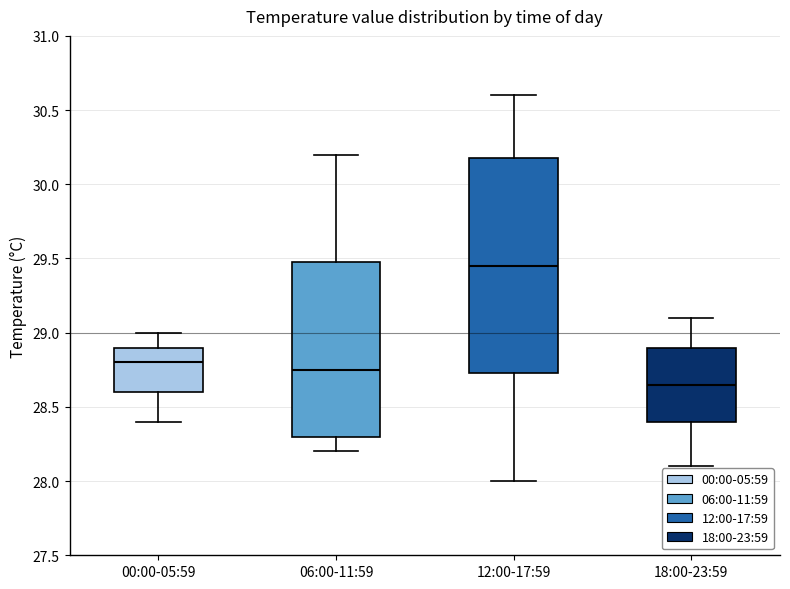

Where does the upper whisker of the box for 12:00-17:59 end on the y-axis? The values are not printed on the chart, so give them approximately, as read against the axis.

30.60